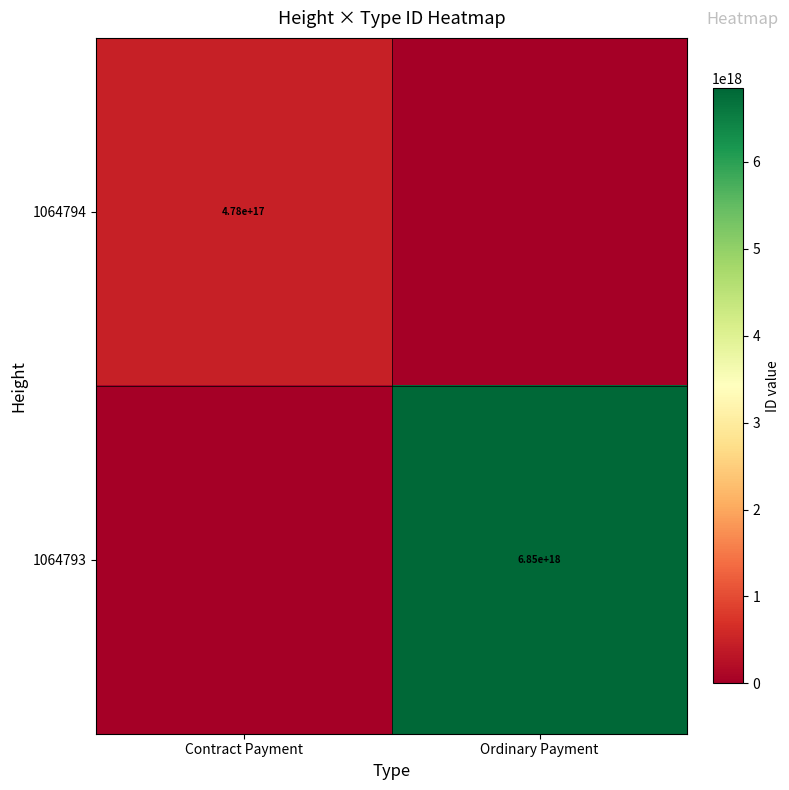

Which category has the highest value across all series?

Ordinary Payment